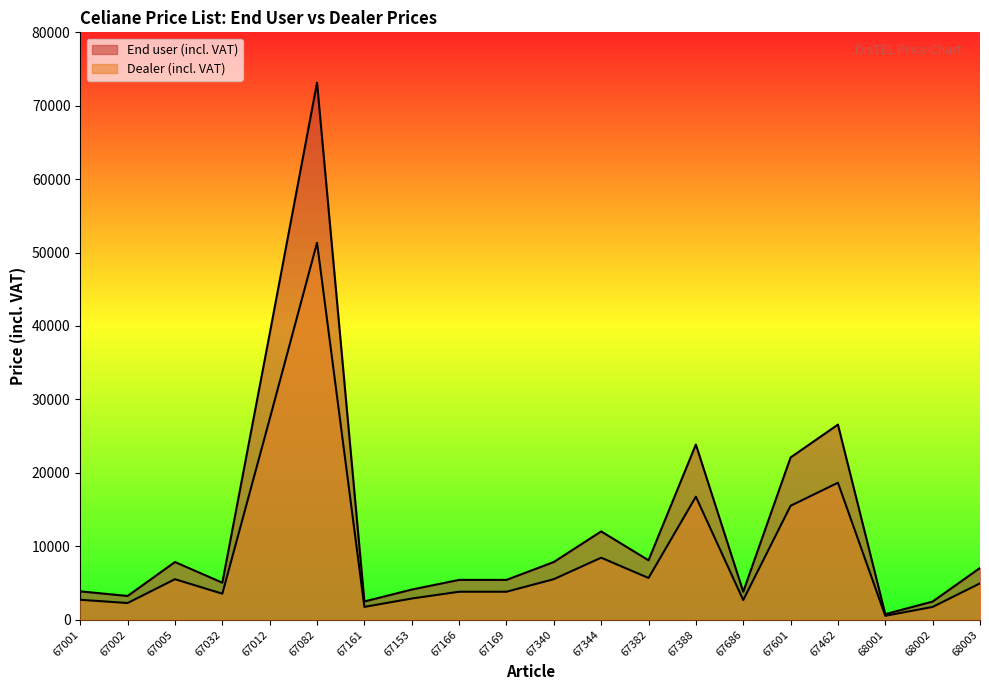

Is it true that Dealer (incl. VAT) equals 5677.1 at 67382?

True